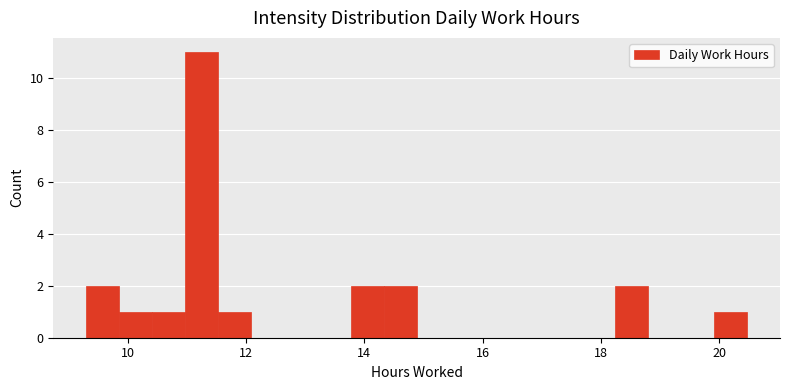

Read against the x-axis, roughly where is the centre of the tallest bar?

11.2